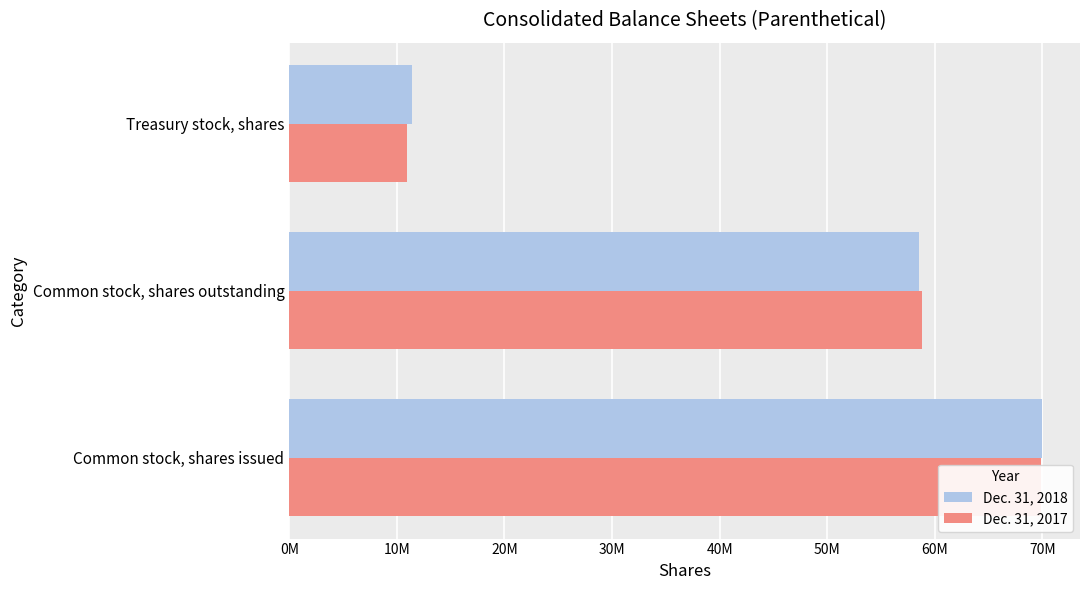

Count the number of data series in this chart.

2